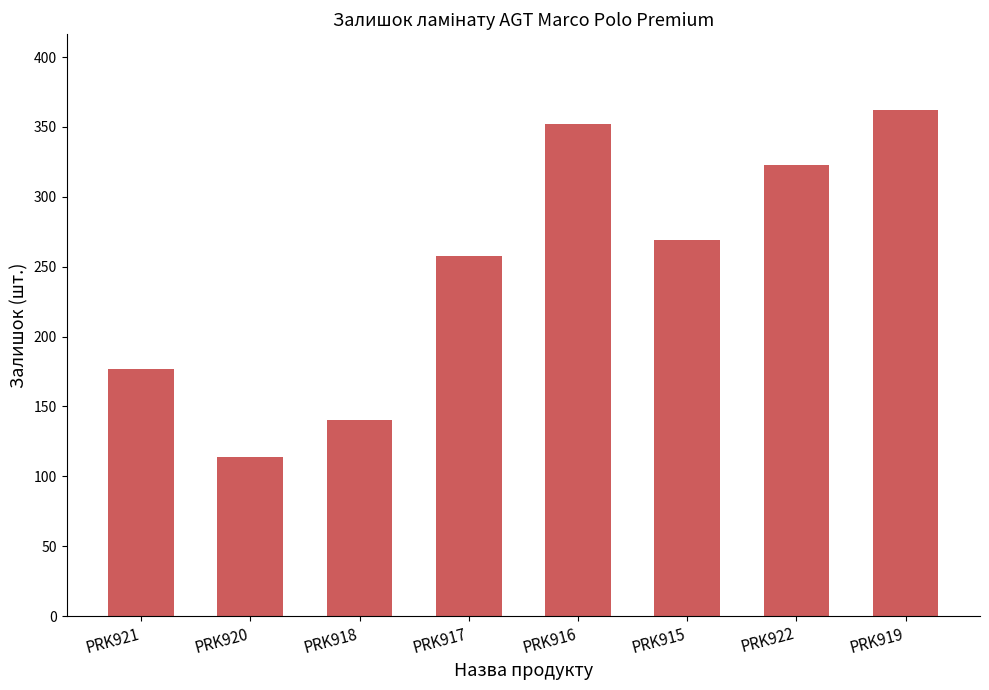

List the labels in order of value, largest first.

PRK919, PRK916, PRK922, PRK915, PRK917, PRK921, PRK918, PRK920